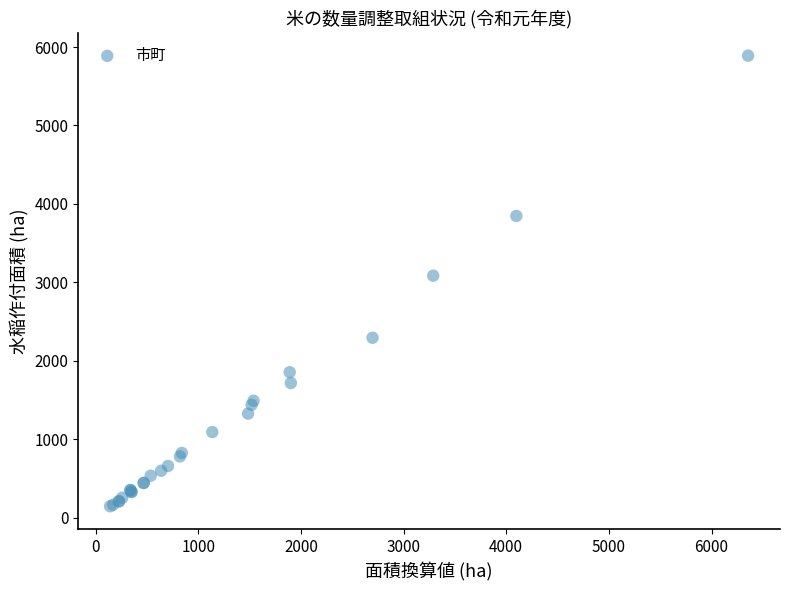

What Y value in the scatter plot is closest to 3017?

3084.6